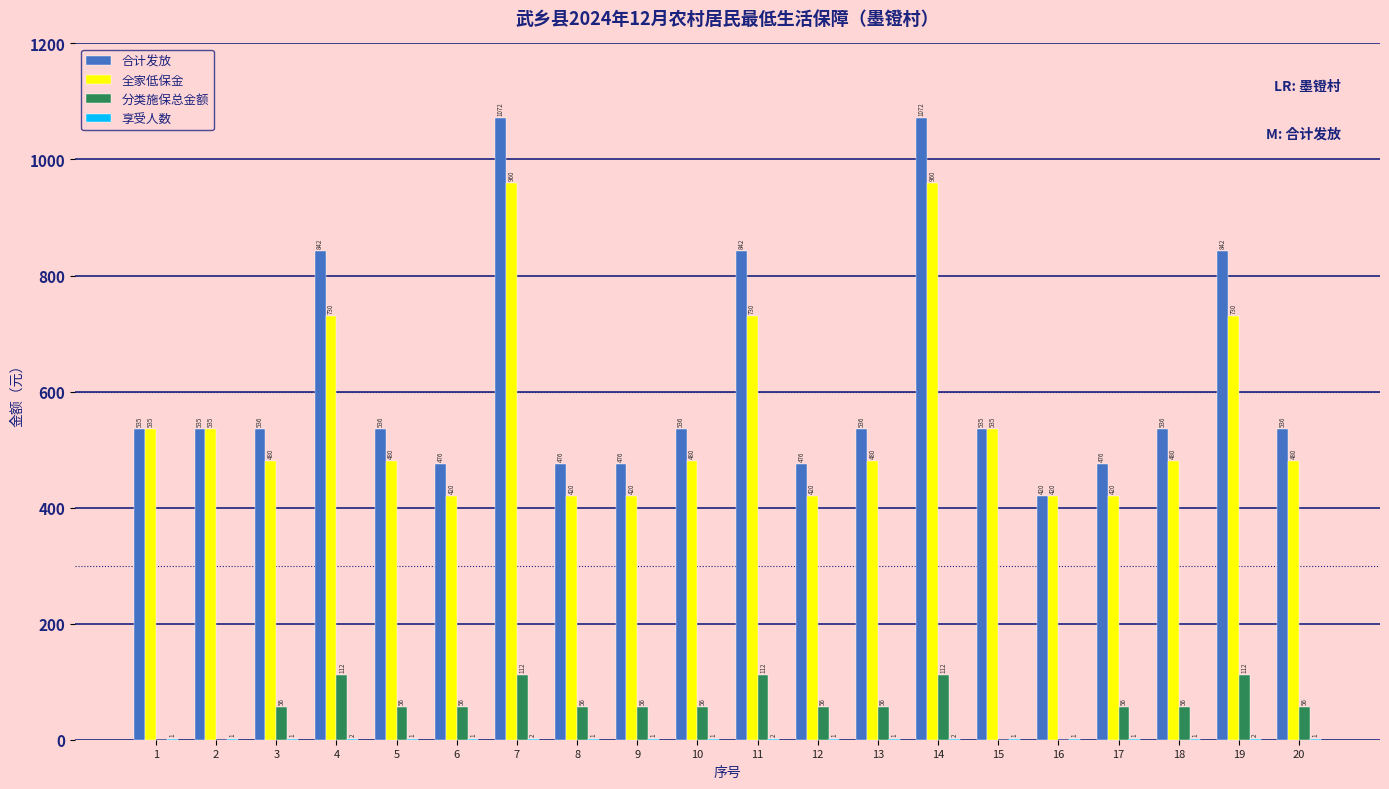

Which series has the largest total across all categories?

合计发放